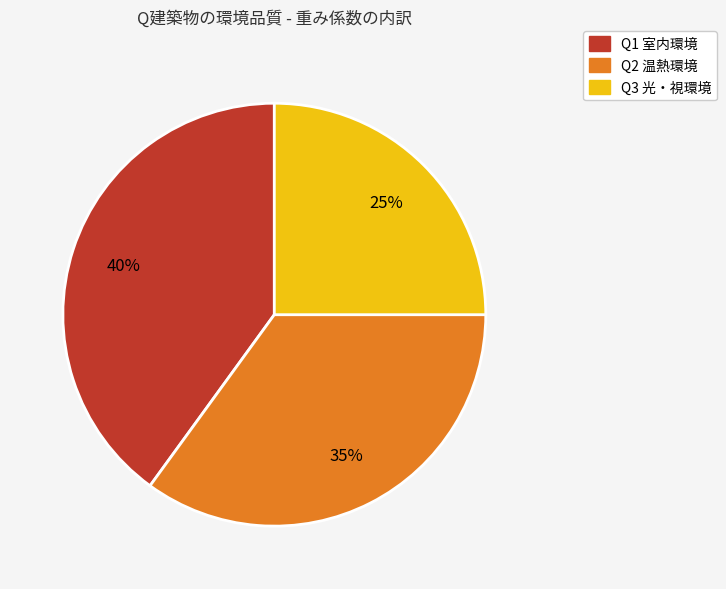

How many slices are in this pie chart?

3